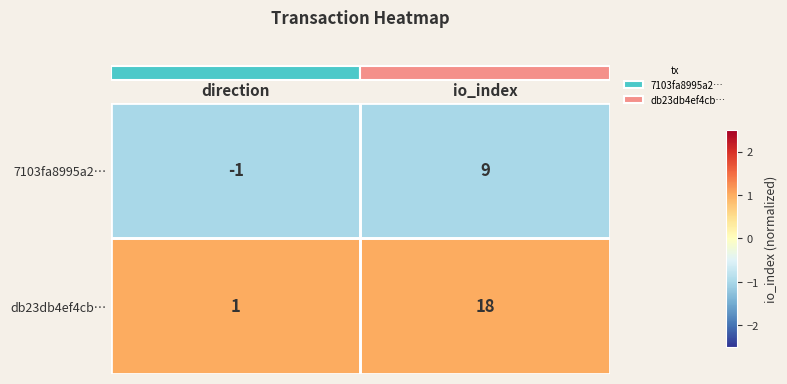

Rank the series by their maximum value, from highest to lowest.

db23db4ef4cb…, 7103fa8995a2…